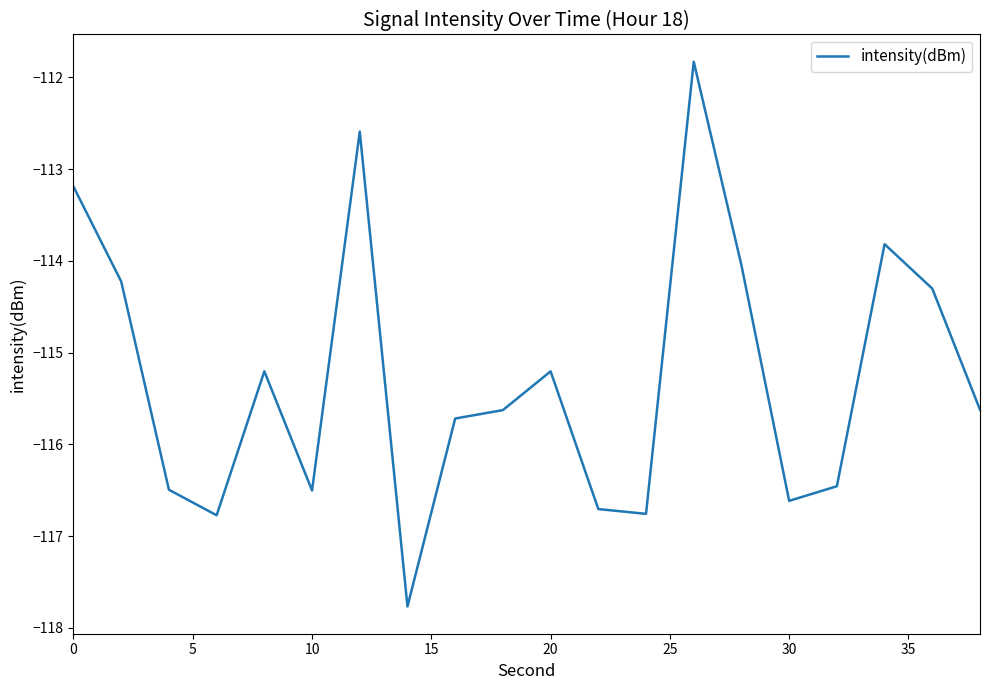

What is the greatest value displayed?

-111.8